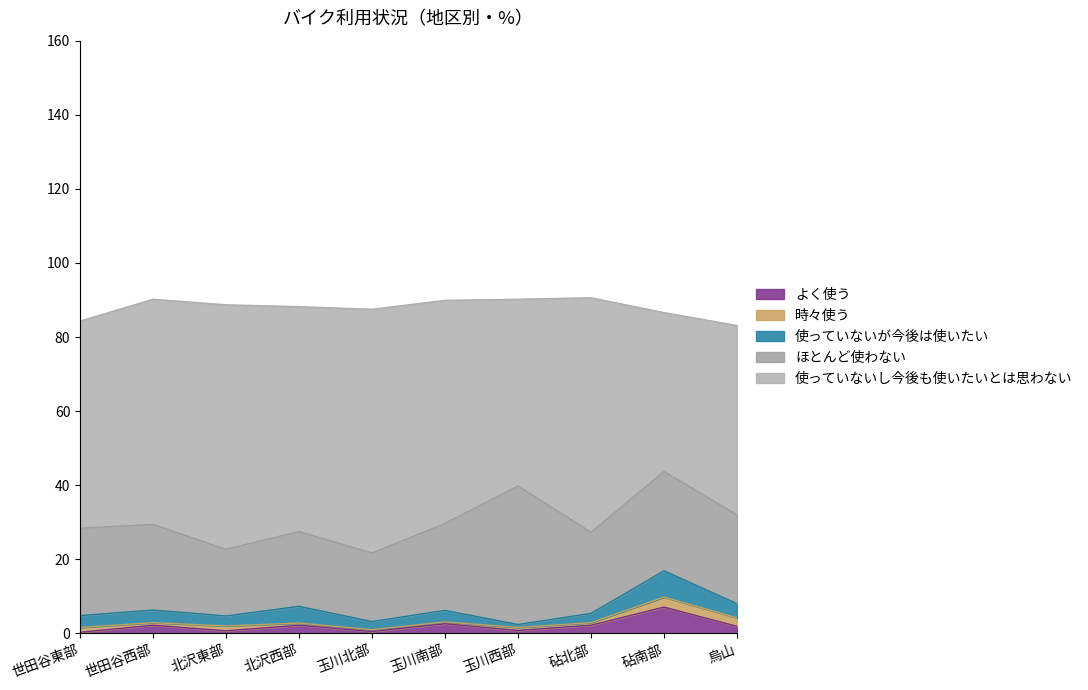

Between 世田谷東部 and 北沢東部, which series saw the biggest shift?

使っていないし今後も使いたいとは思わない